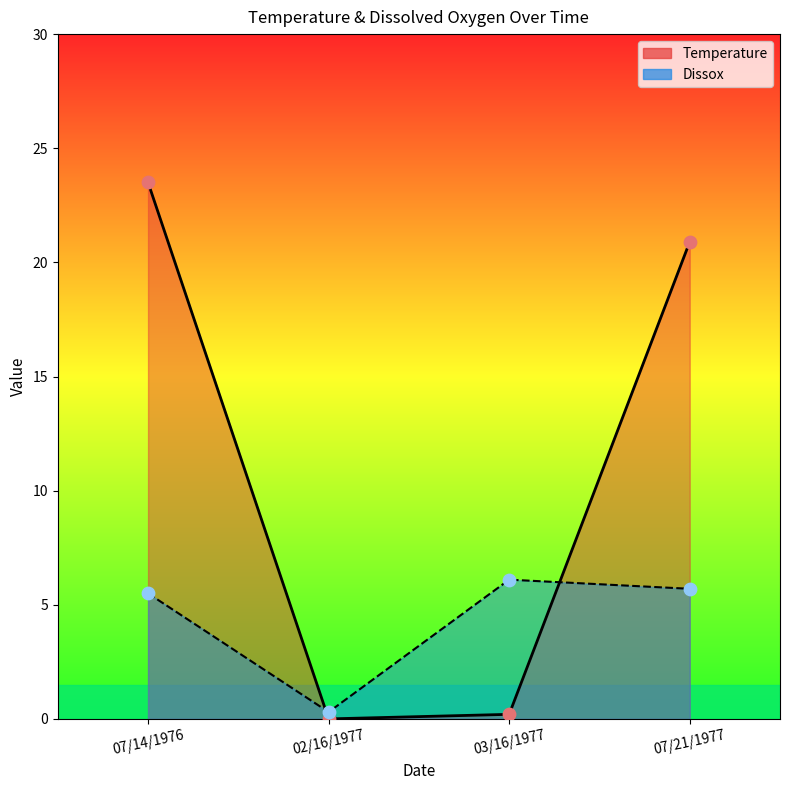

What are all the series names shown in the legend?

Temperature, Dissox